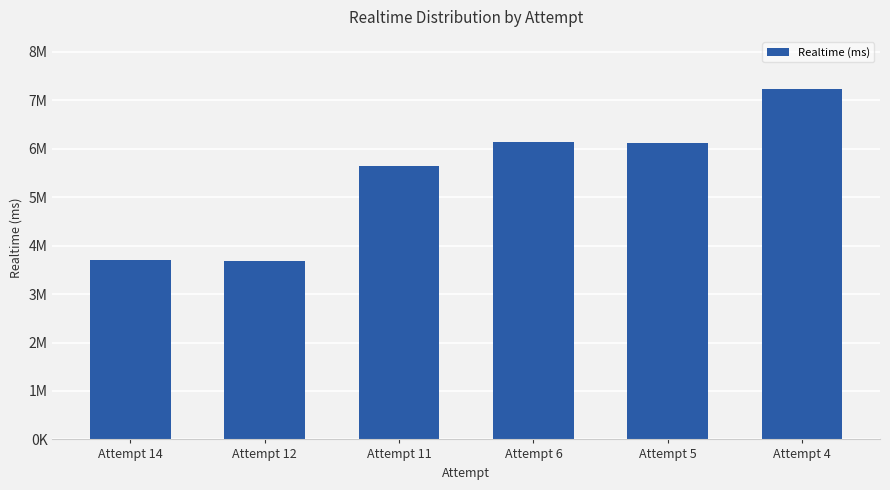

What is the ratio of the value at Attempt 14 to the value at Attempt 5?

0.6